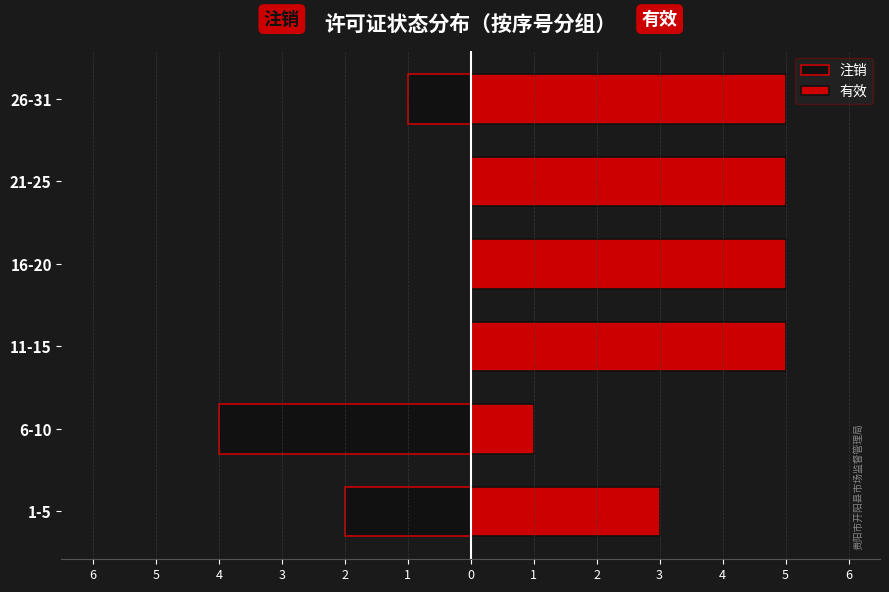

The value of 注销 at 16-20 is 0. True or false?

True